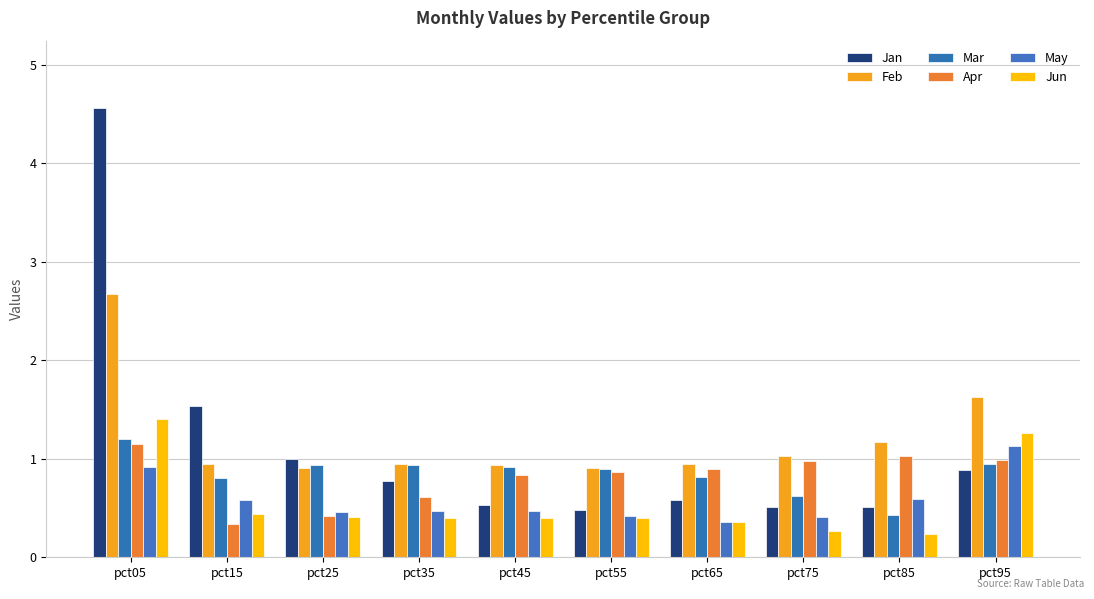

Does the chart contain stacked bars?

No